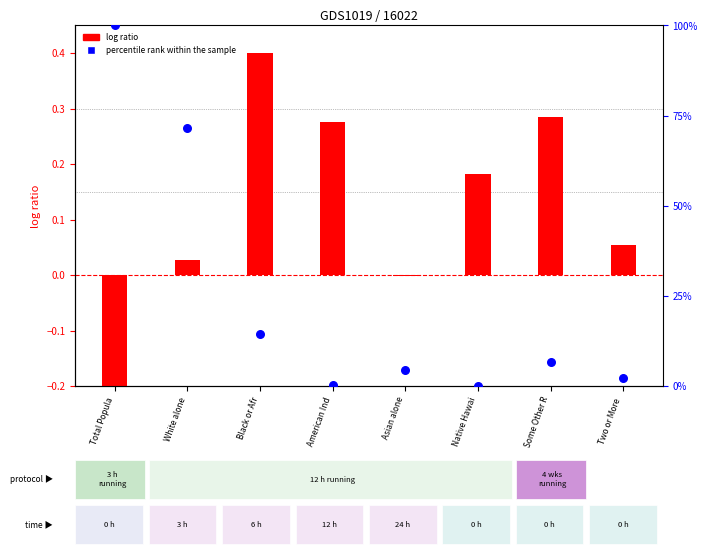

At which category is the sum across all series the highest?

Total Popula